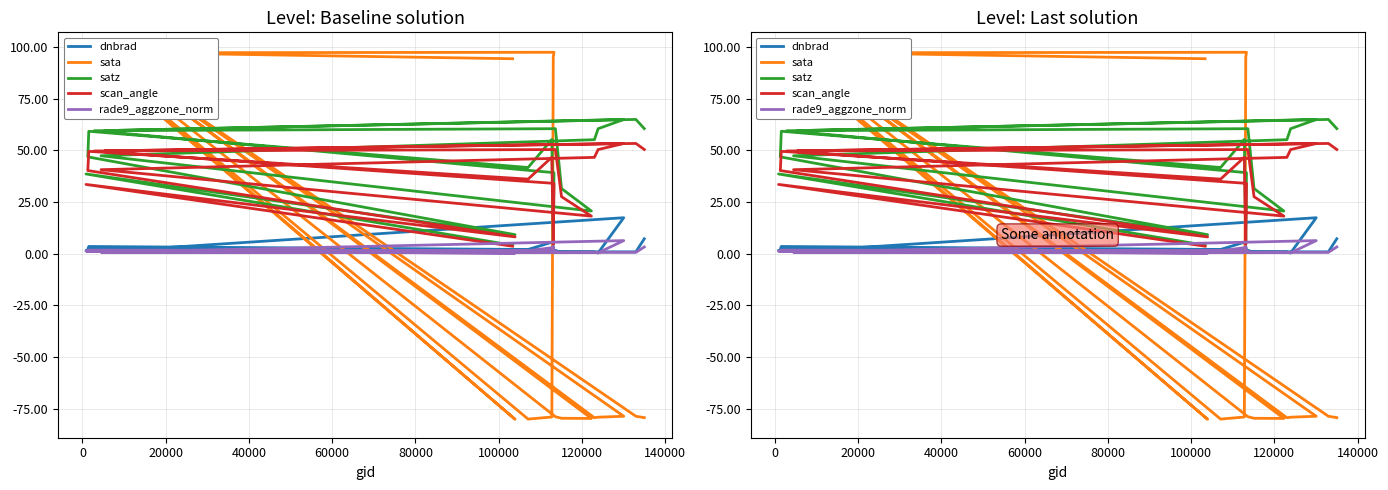

What is the value of the dnbrad point at the 4th from the left?

2.1